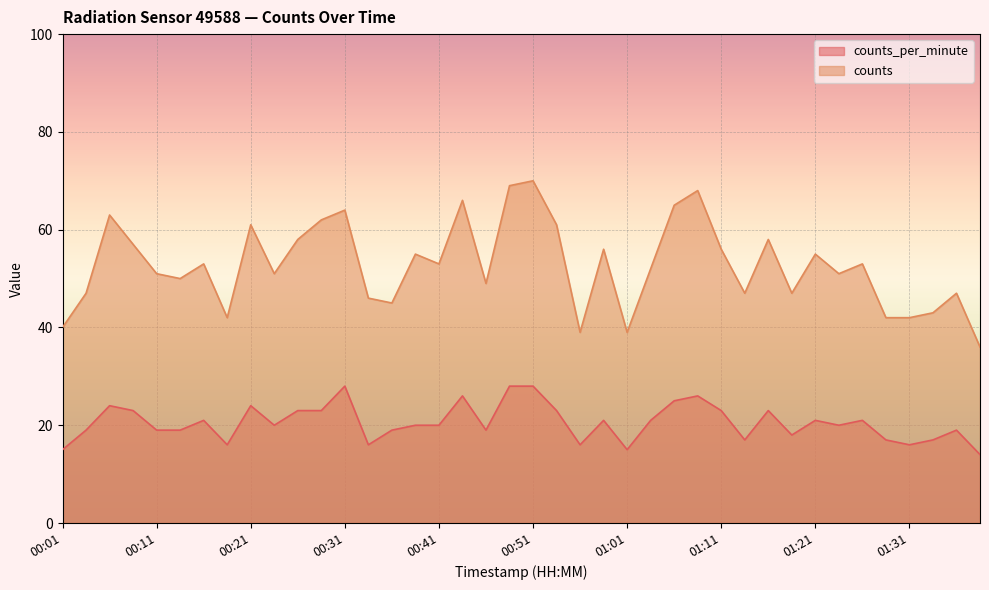

What is the sum of the counts values at 00:53 and 00:28?

123